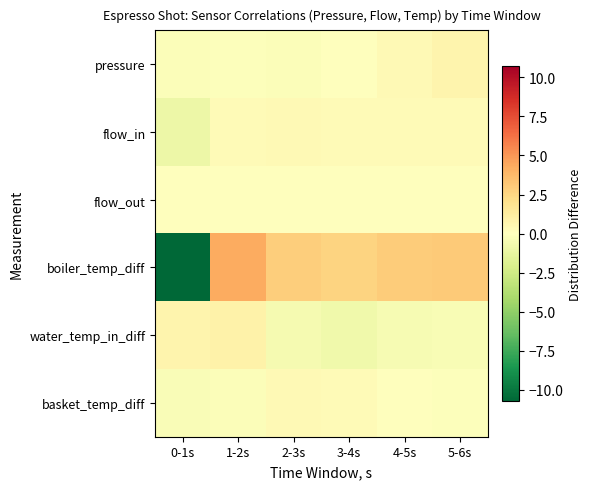

What is the spread (max minus min) of values at 4-5s?

3.4